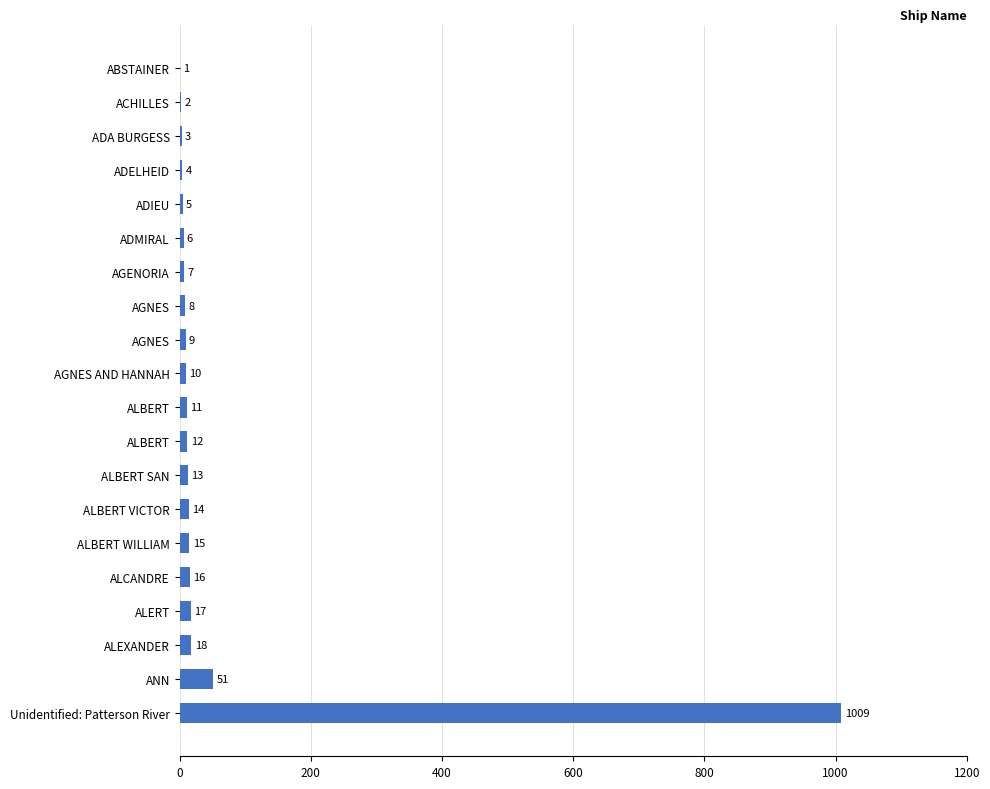

Count the number of data series in this chart.

1